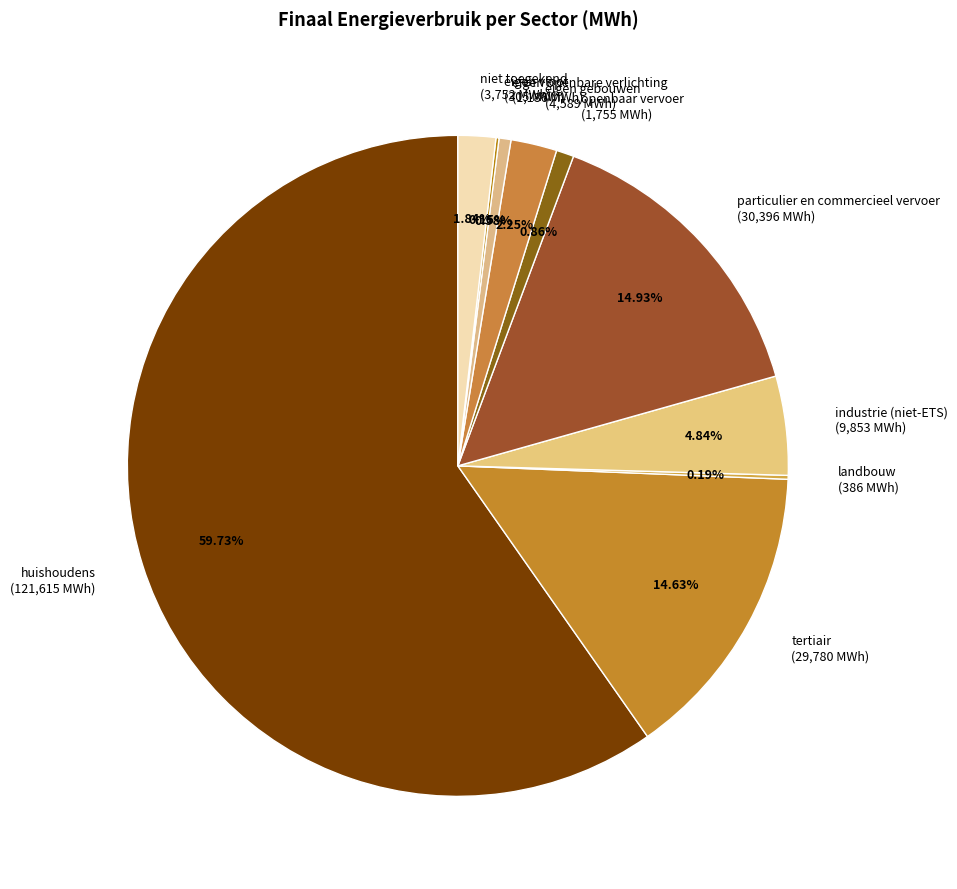

To the nearest percent, what is the difference between the largest and smallest slice percentages?

60%